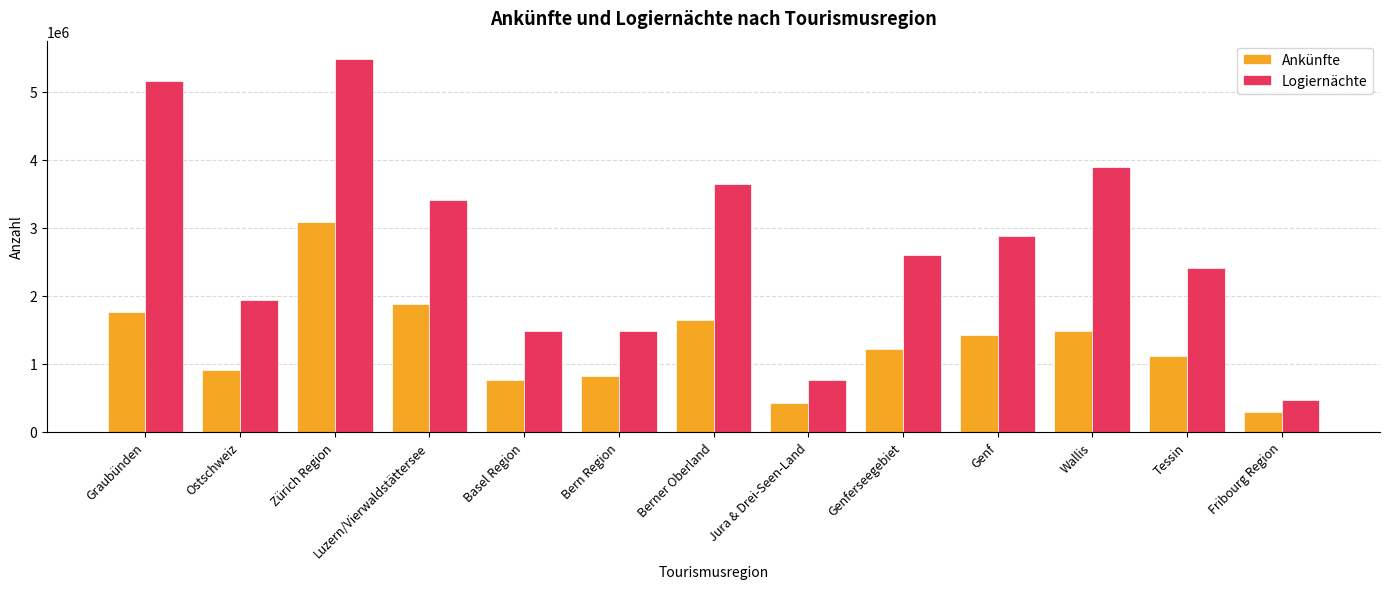

What is the label of the 13th bar from the left?

Fribourg Region